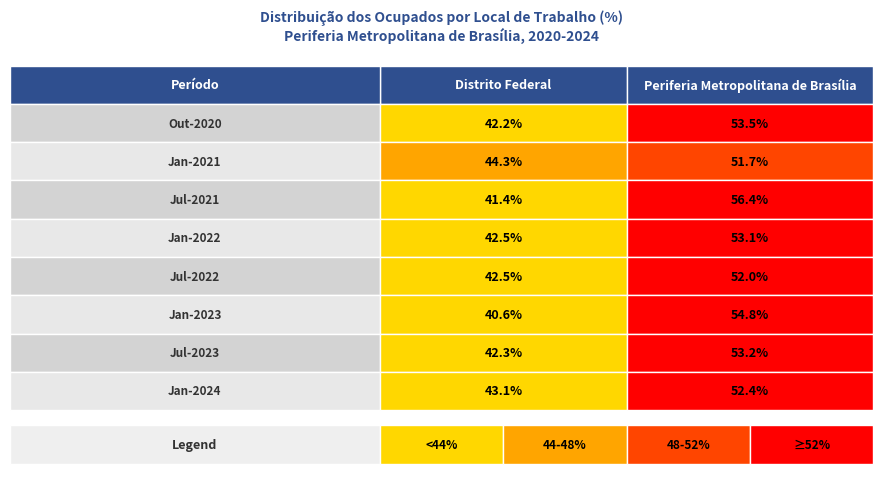

What is the sum of the Jan-2024 values at 1 and 0?

95.5